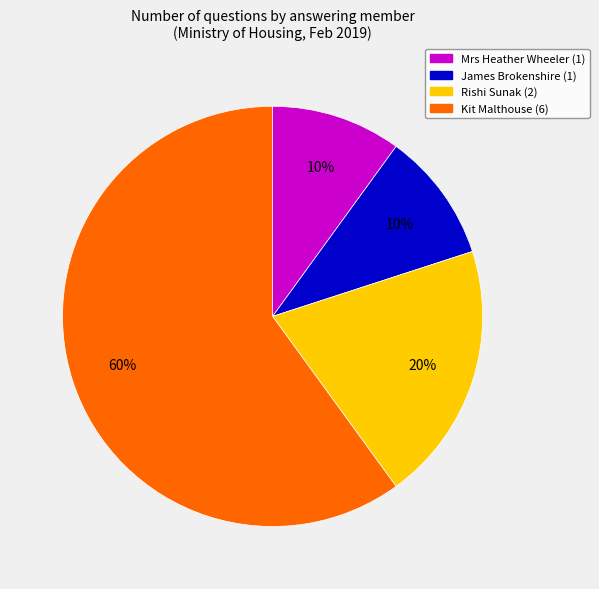

To the nearest percent, what is the difference between the largest and smallest slice percentages?

50%